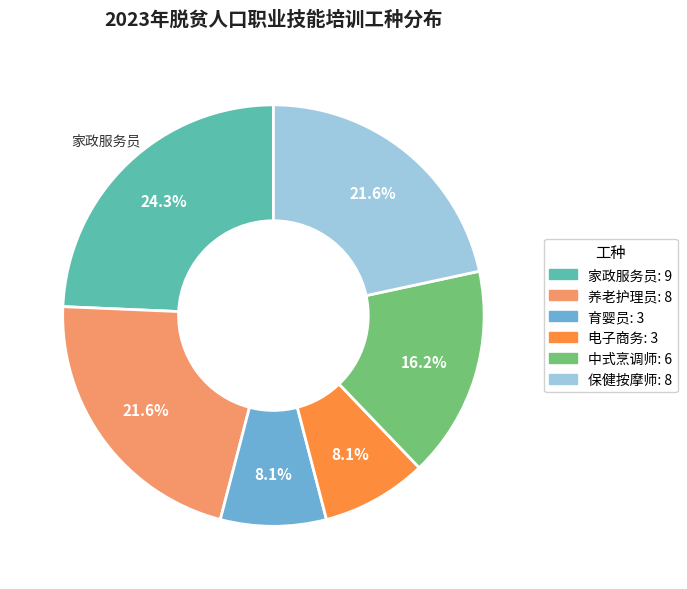

To the nearest percent, what percentage of the pie is 养老护理员?

22%